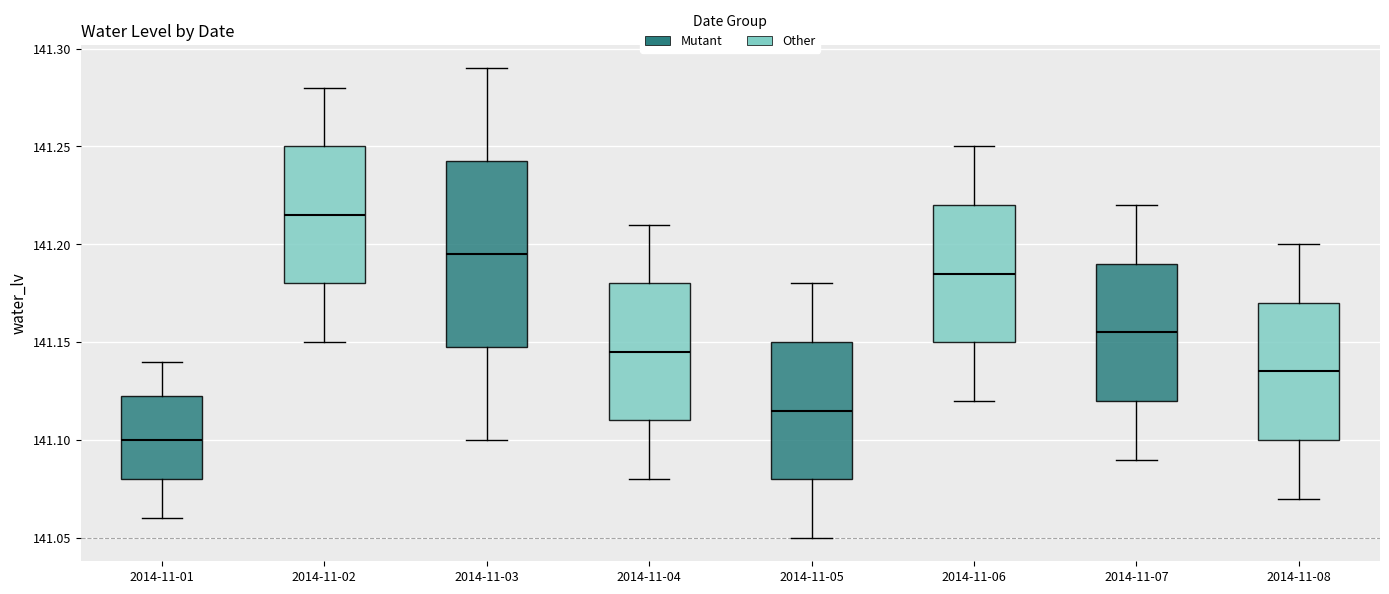

Where is the upper edge of the box for 2014-11-01 on the y-axis? The values are not printed on the chart, so give them approximately, as read against the axis.

141.125